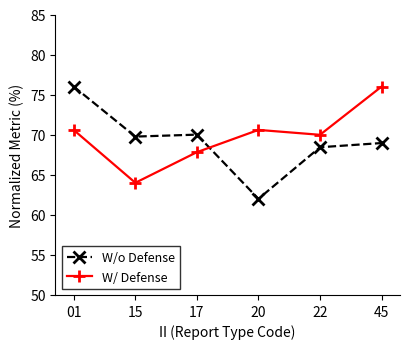

How many distinct data groups are displayed?

2